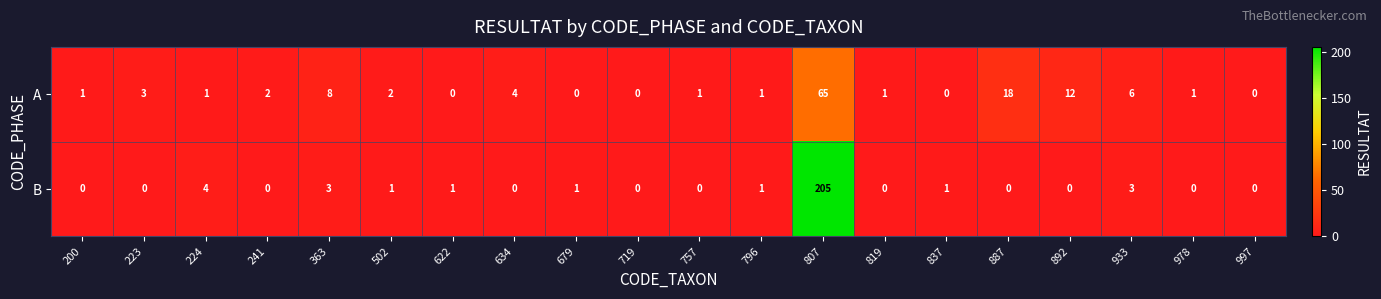

Rank the series by their maximum value, from lowest to highest.

A, B